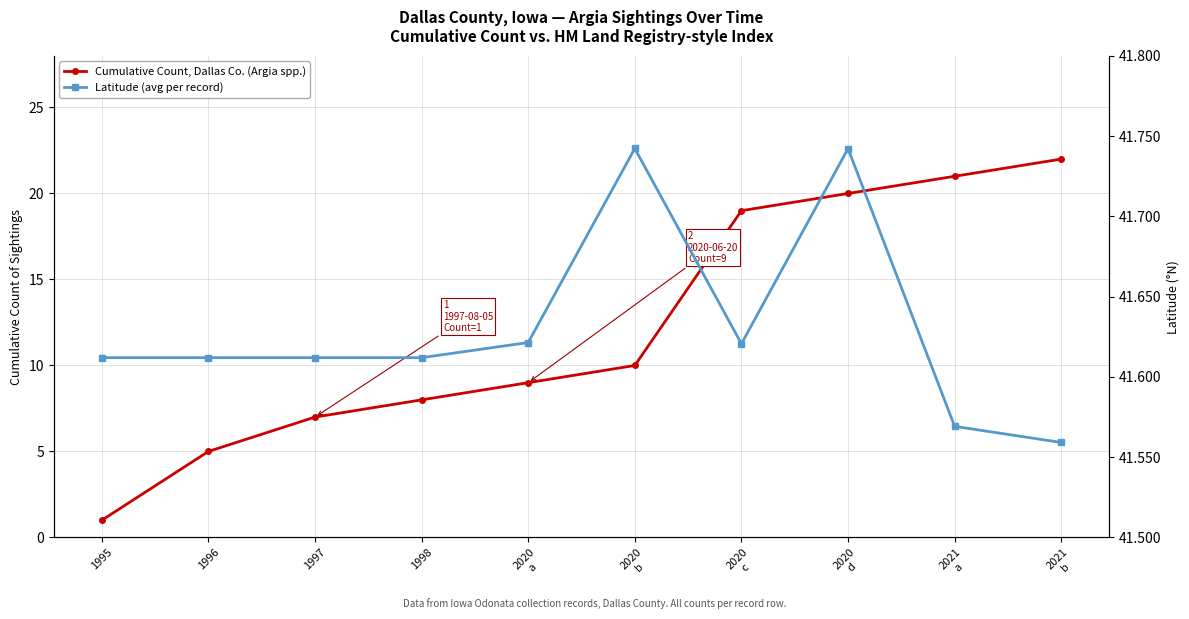

How many series are shown in this chart?

2